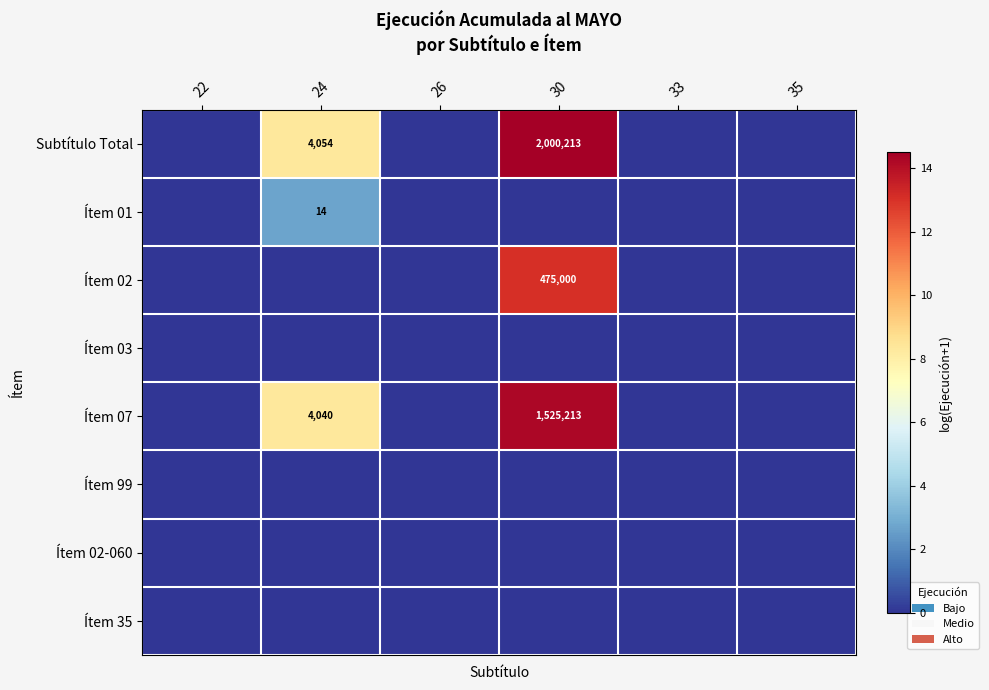

The value of Ítem 07 at 30 is 923204. True or false?

False